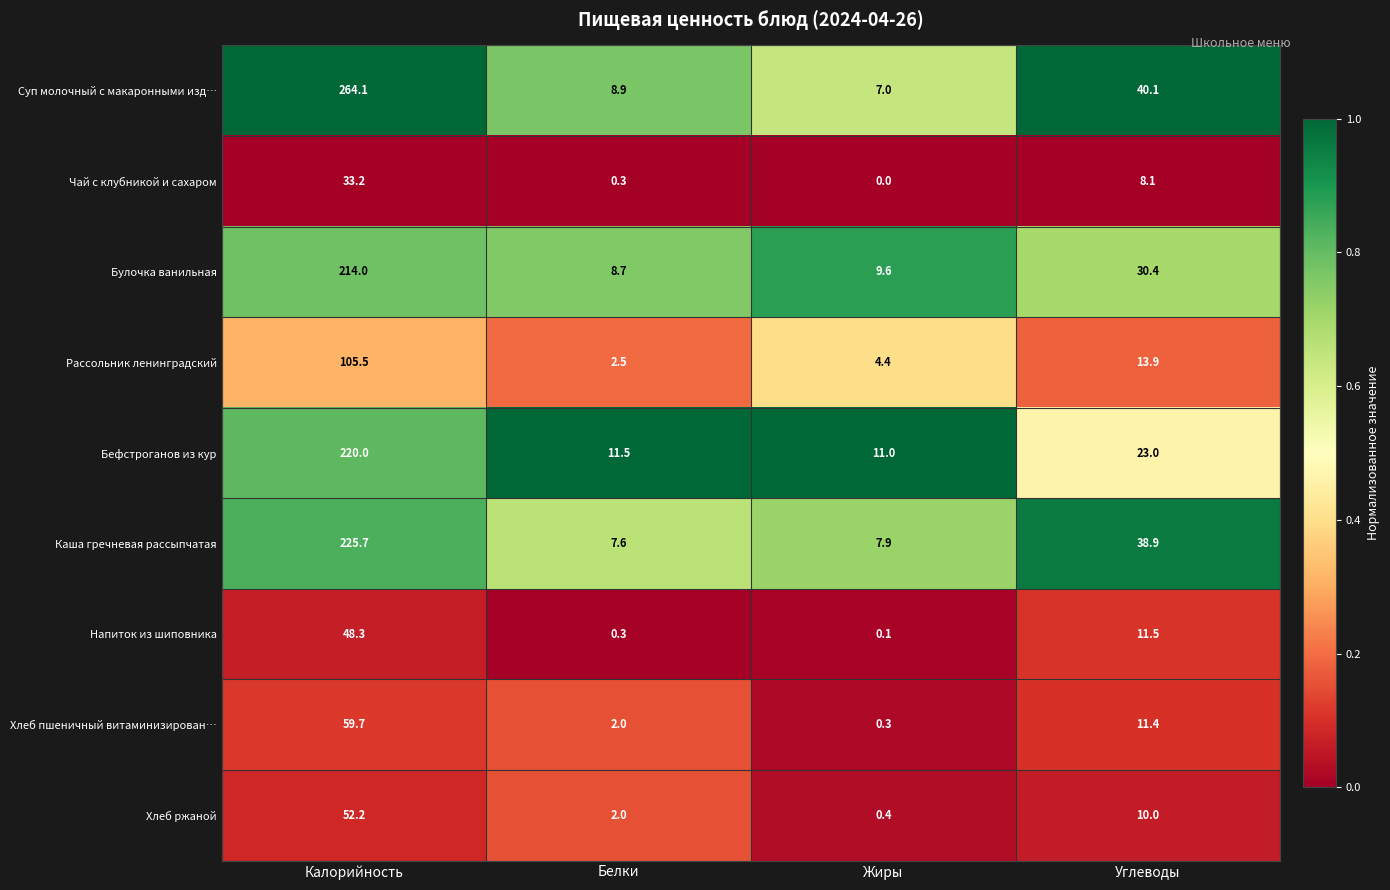

At how many categories does at least one series exceed 0?

4